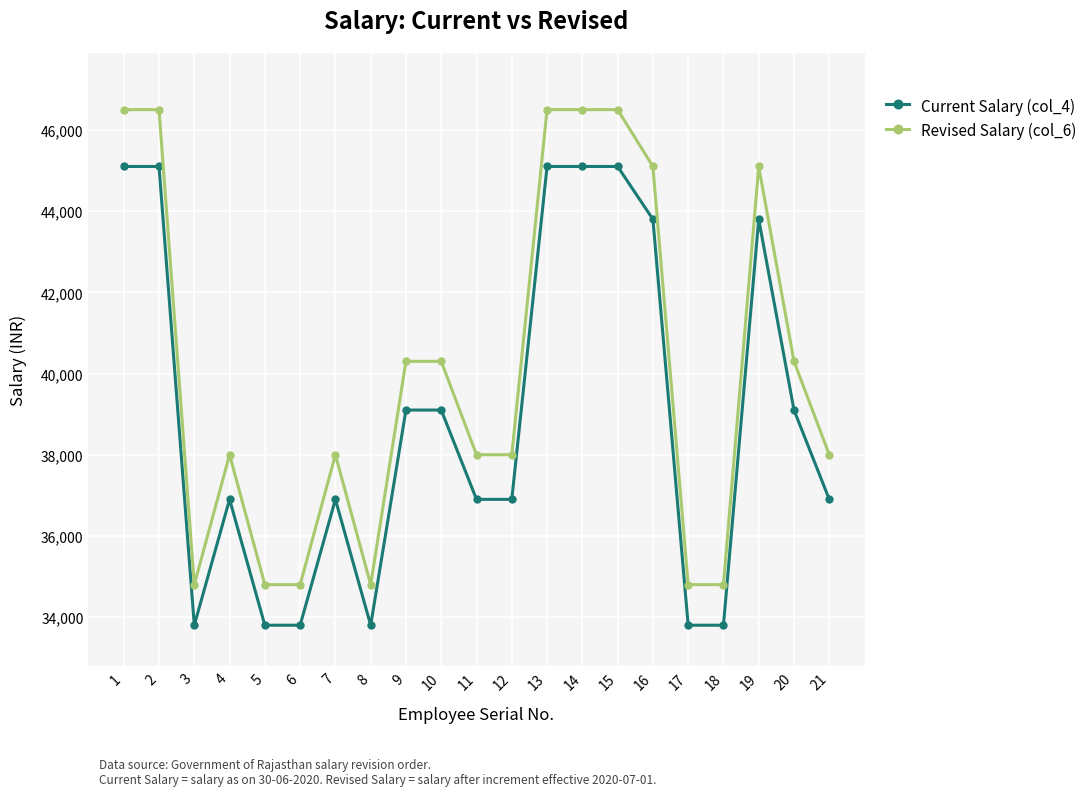

The value of Revised Salary (col_6) at 1 is 19214. True or false?

False